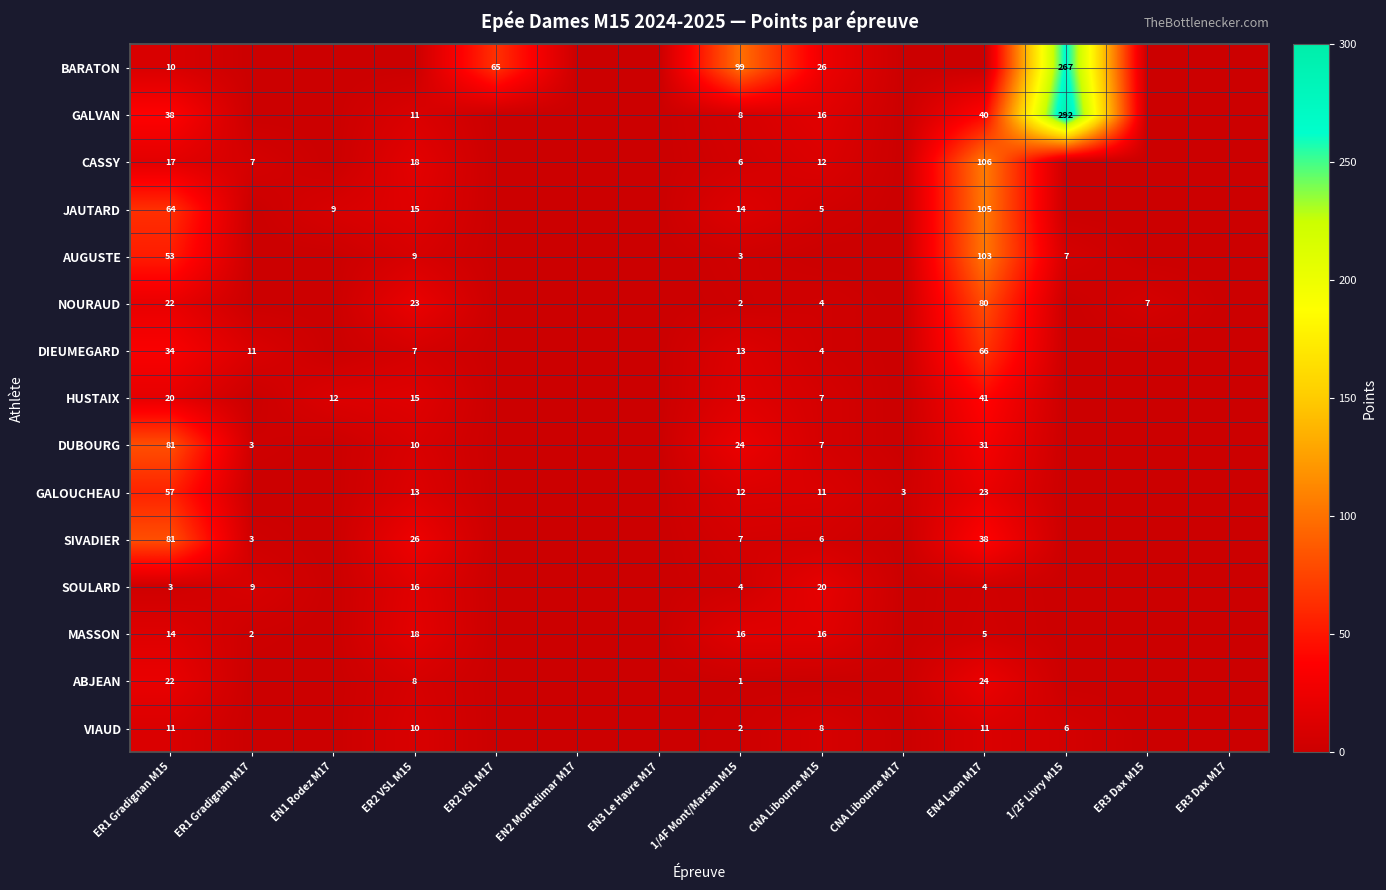

What is the spread (max minus min) of values at ER1 Gradignan M15?

78